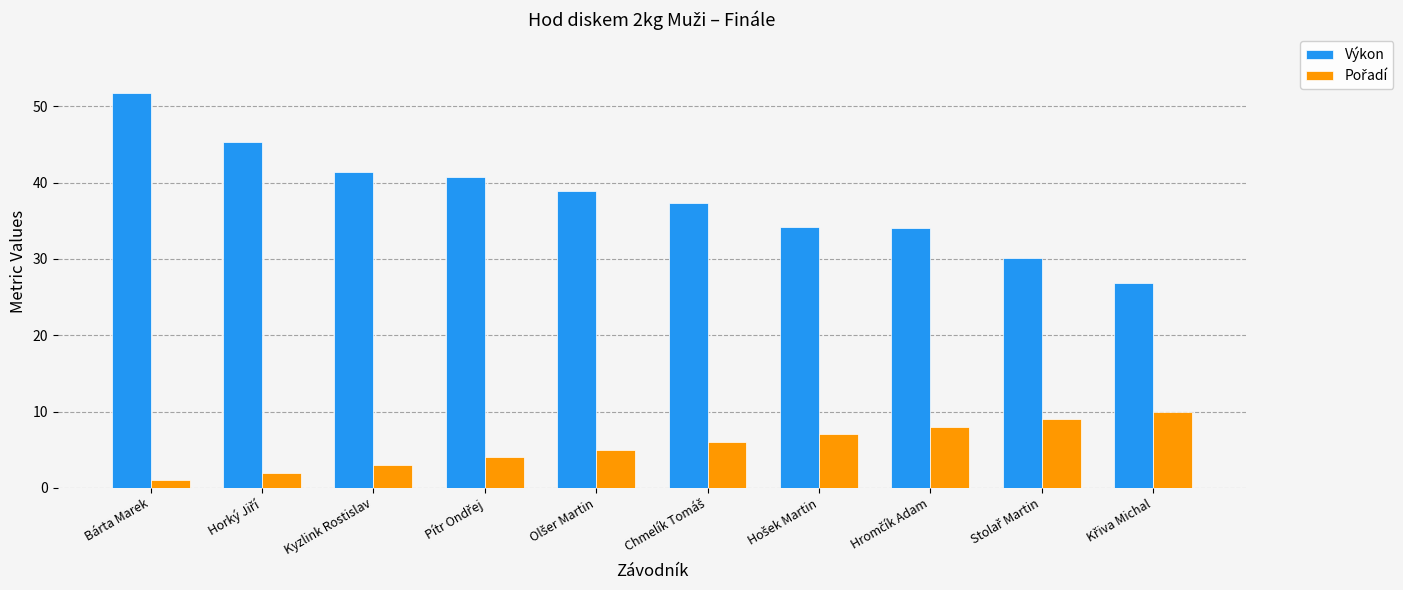

Which series has the widest spread of values?

Výkon